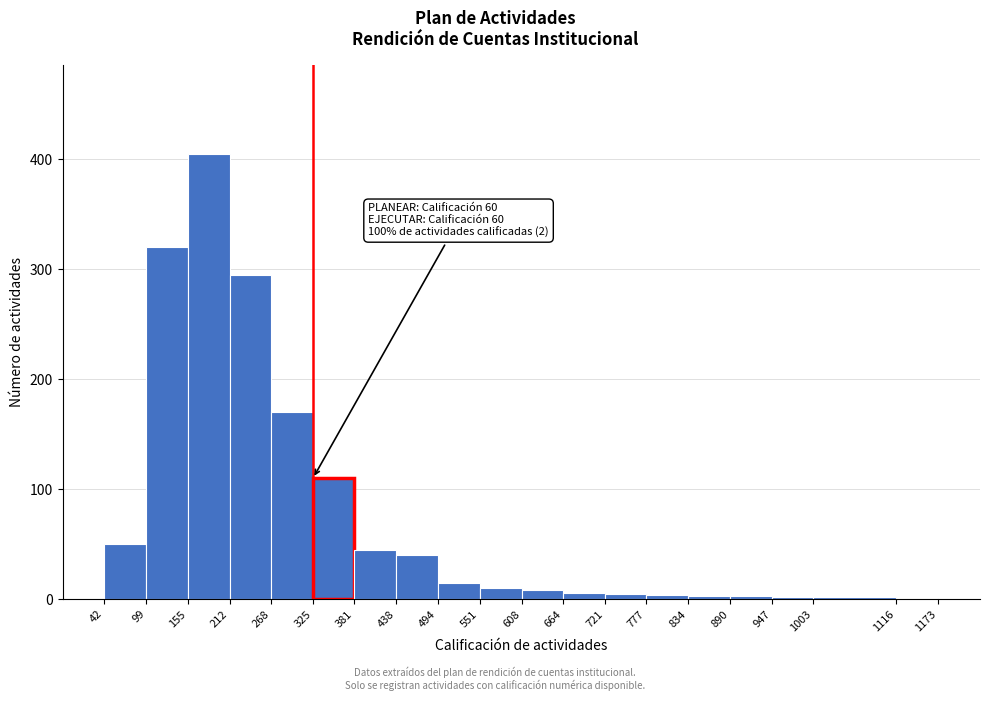

Over which range of the x-axis is the bar tallest?

155 to 212